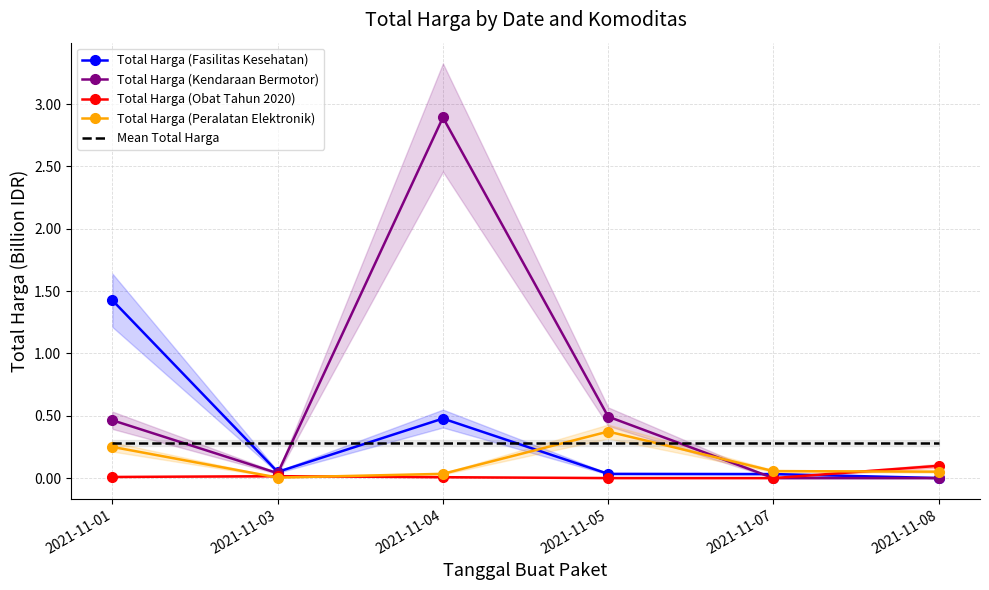

In Total Harga (Obat Tahun 2020), how many points are lower than both neighbors (excluding endpoints)?

1